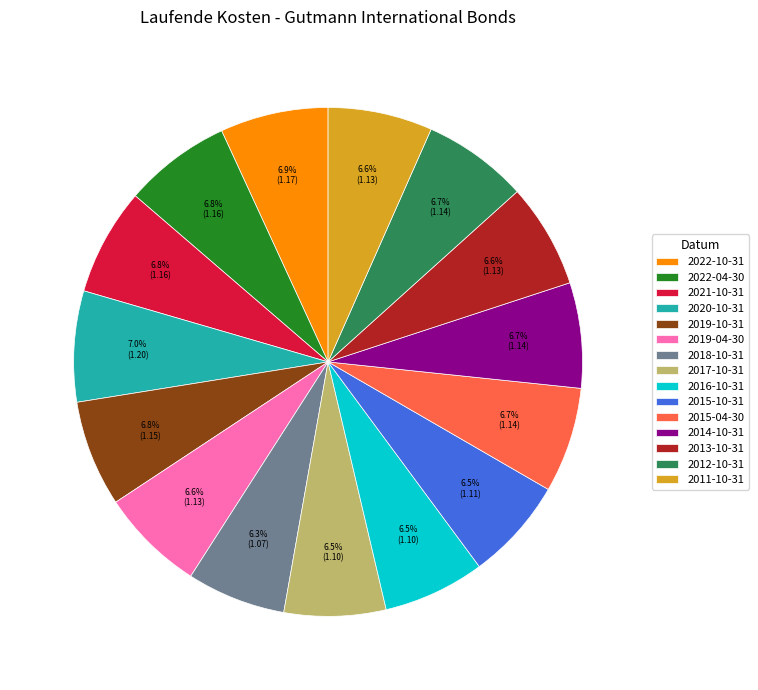

Does any single category account for the majority?

No